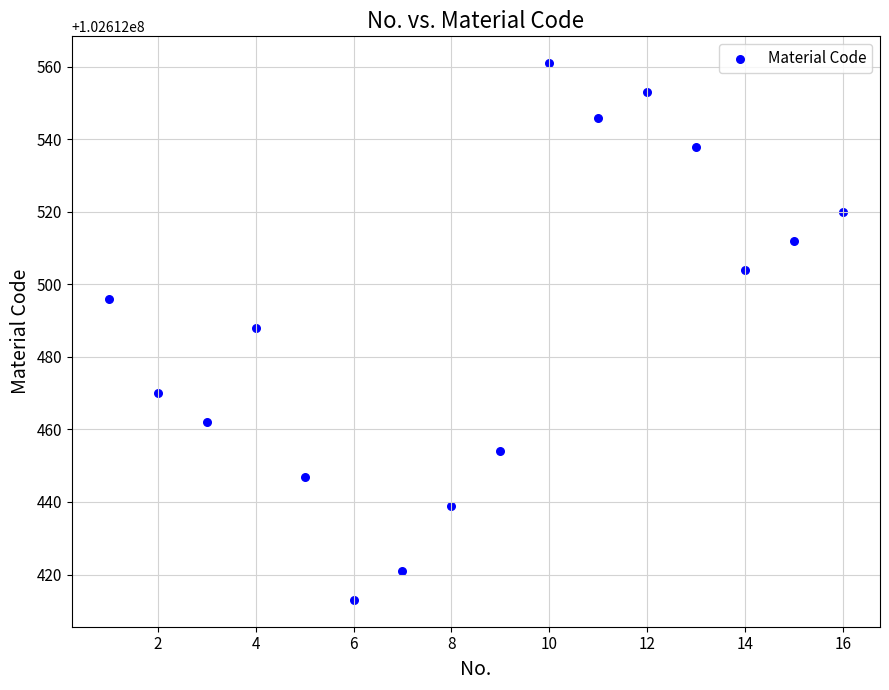

What is the range of X values (max minus min)?

15